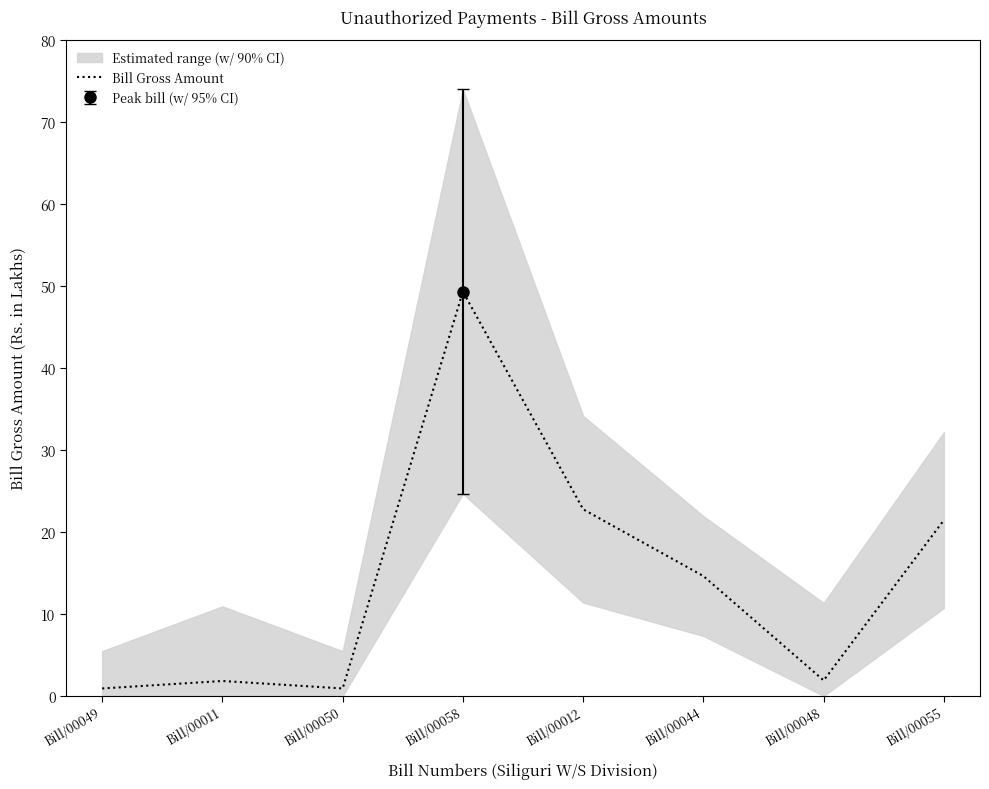

What is the difference between the values at Bill/00050 and Bill/00012?

21.8